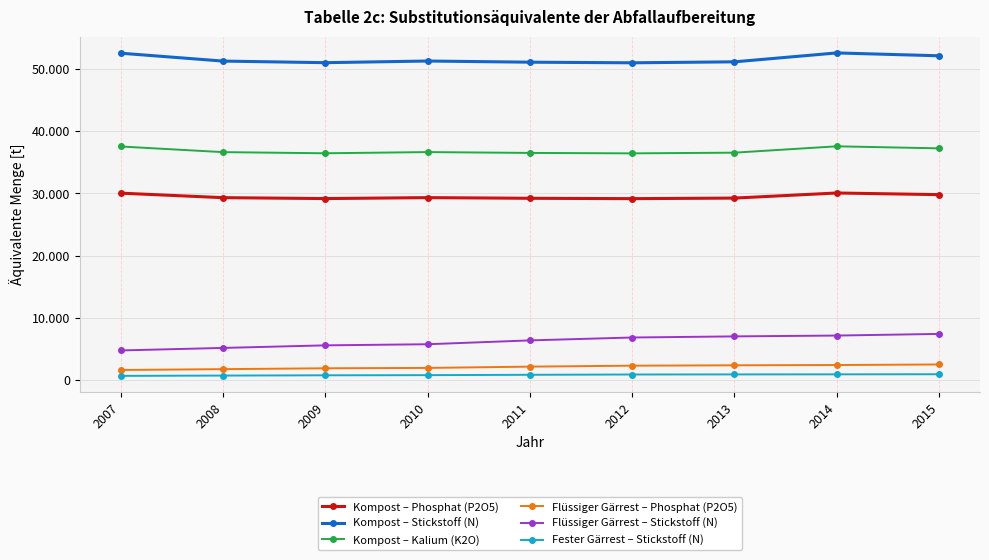

What are all the series names shown in the legend?

Kompost – Phosphat (P2O5), Kompost – Stickstoff (N), Kompost – Kalium (K2O), Flüssiger Gärrest – Phosphat (P2O5), Flüssiger Gärrest – Stickstoff (N), Fester Gärrest – Stickstoff (N)